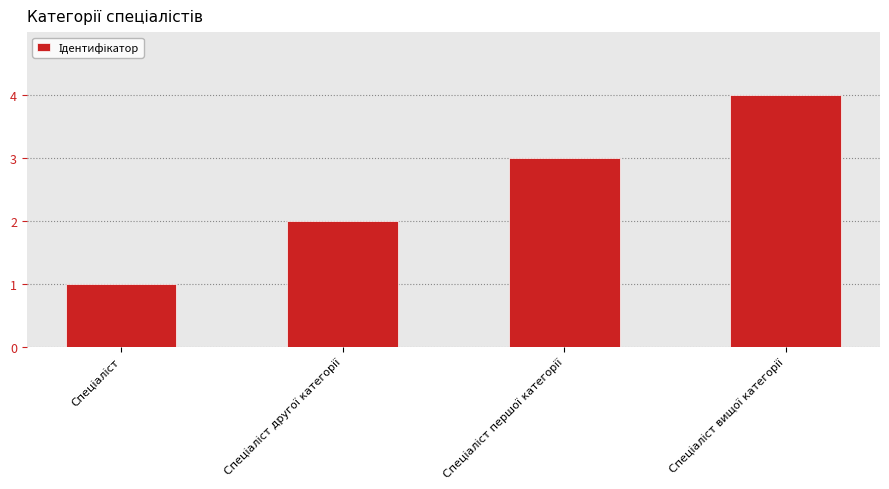

What is the maximum value shown in the chart?

4